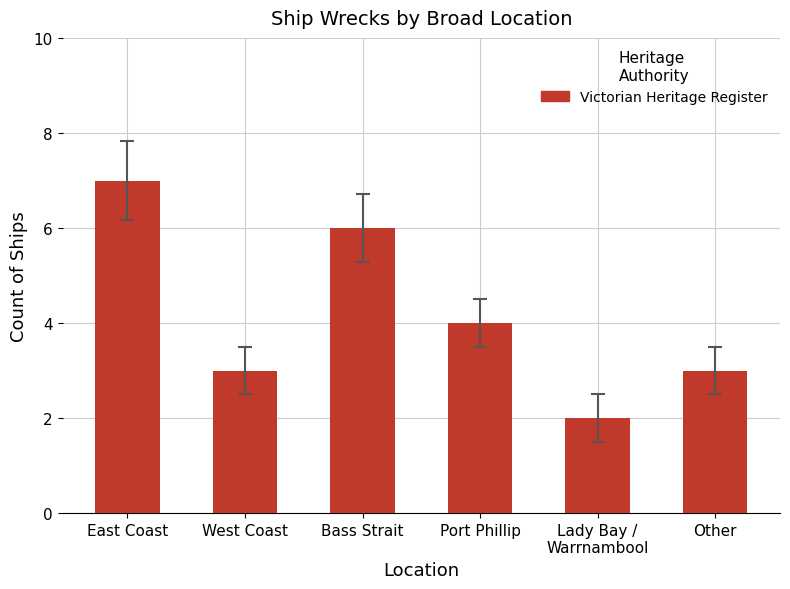

The chart shows a value of 5 at West Coast. True or false?

False